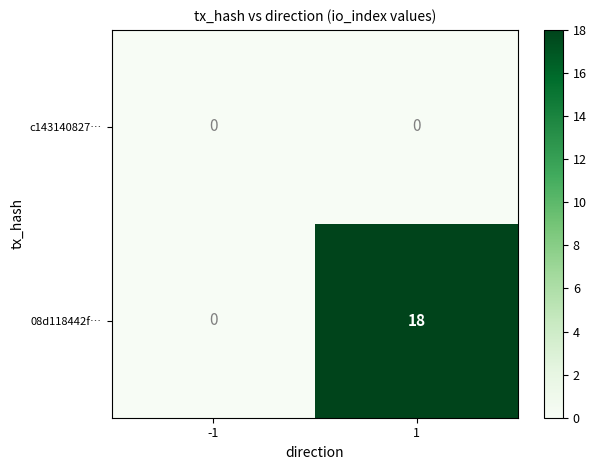

Is the value of 08d118442f… at 1 greater than the value of c143140827… at -1?

Yes